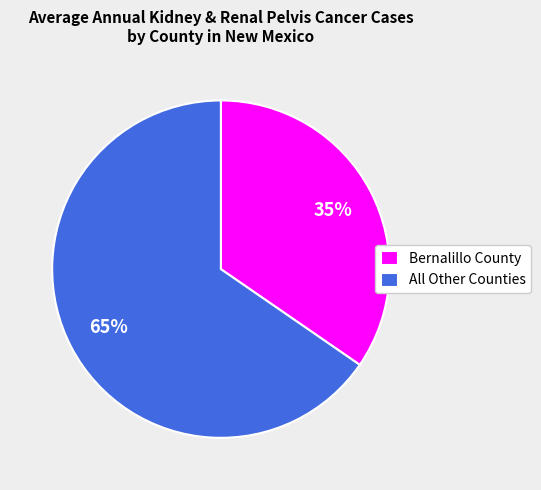

The Bernalillo County slice represents 35% of the pie. True or false?

True